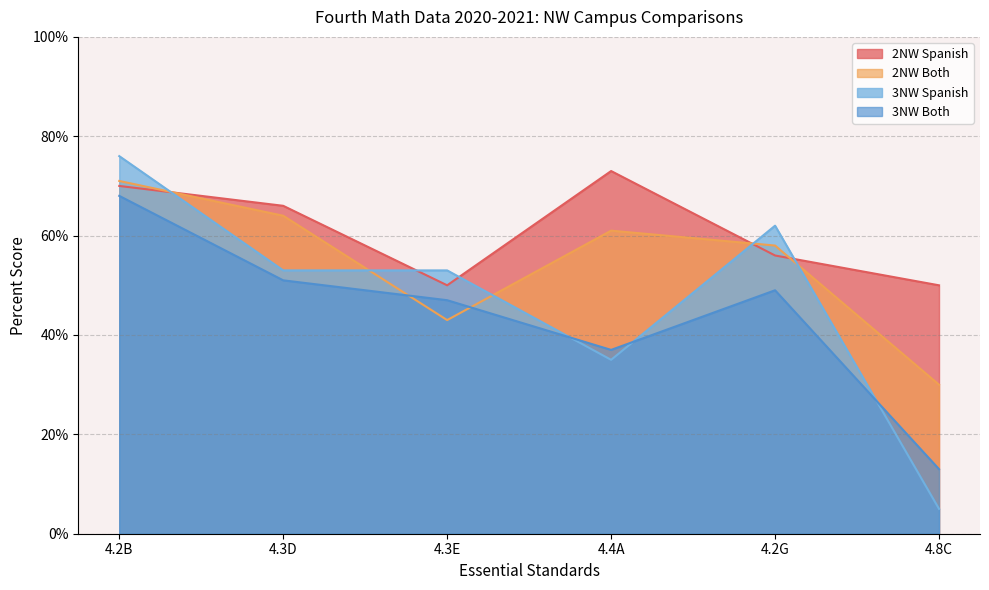

Between 4.2B and 4.2G, which series saw the biggest shift?

3NW Both